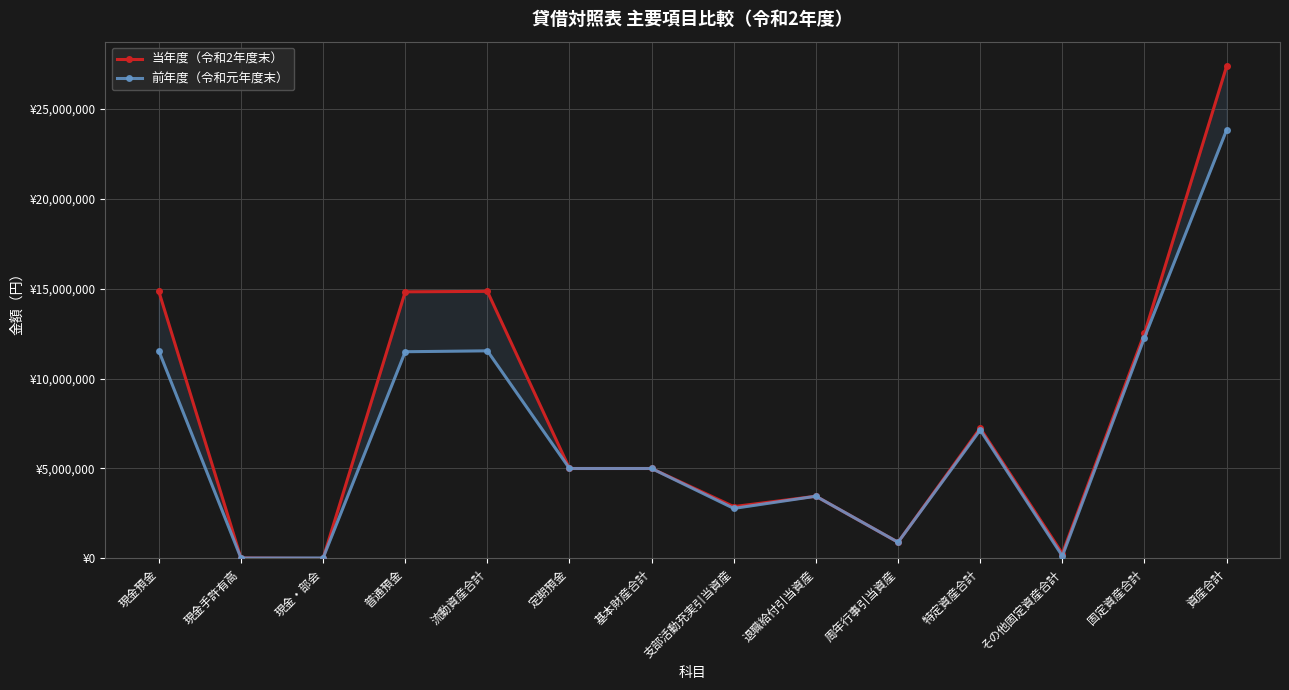

Reading left to right, list all the values displayed in this chart.

当年度（令和2年度末）: 14846996	25719	0	14821277	14846996	5000000	5000000	2881220	3459169	900594	7240983	270861	12511844	27358840
前年度（令和元年度末）: 11540871	24174	26000	11490697	11540871	5000000	5000000	2781167	3458875	900594	7140636	136226	12276862	23817733